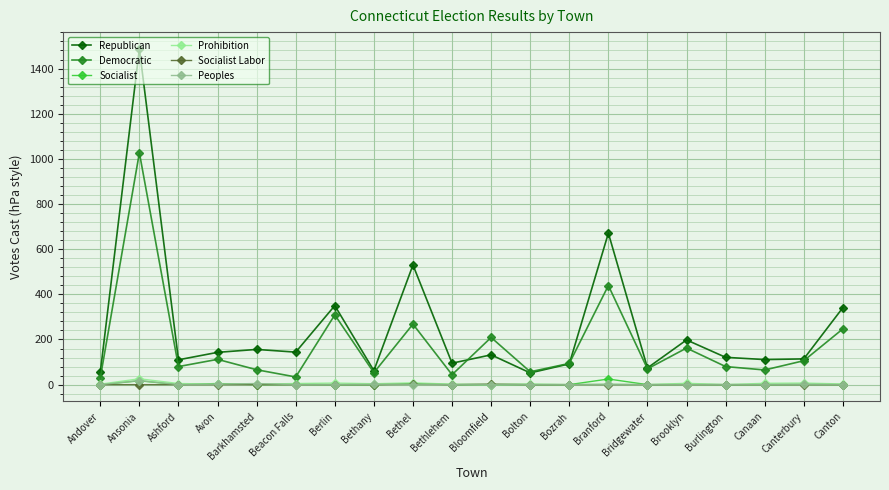

True or false: Socialist Labor has a value of 0 at Berlin.

True